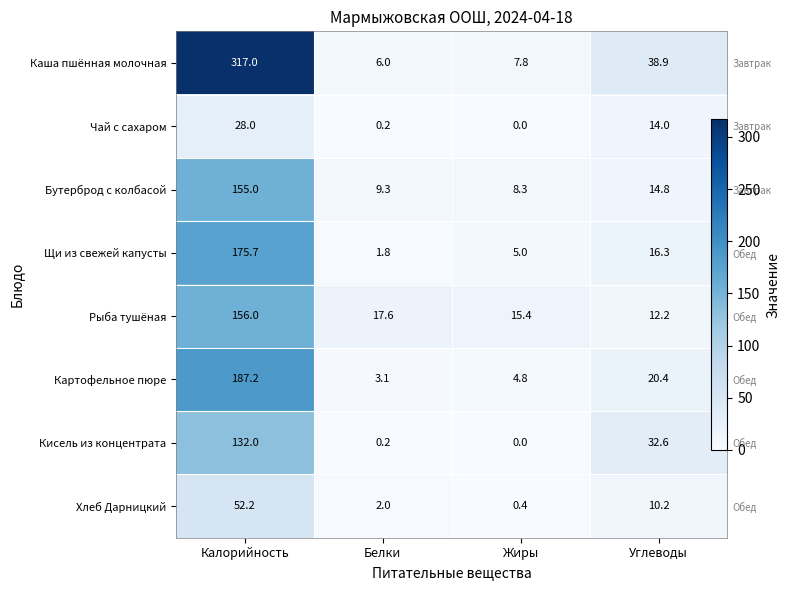

How many values in Кисель из концентрата are above zero?

3